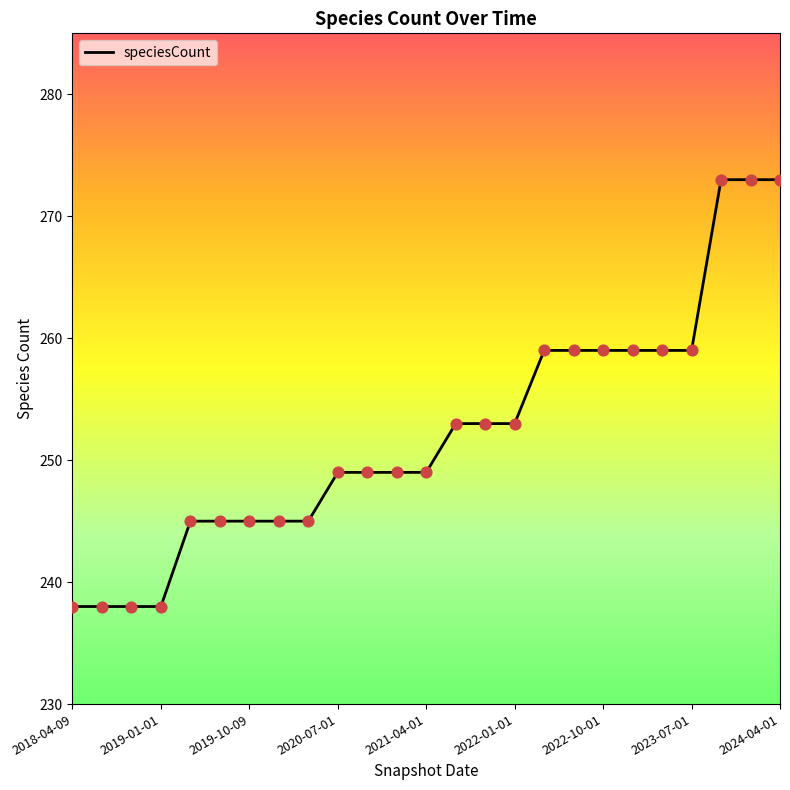

What is the maximum value shown in the chart?

273